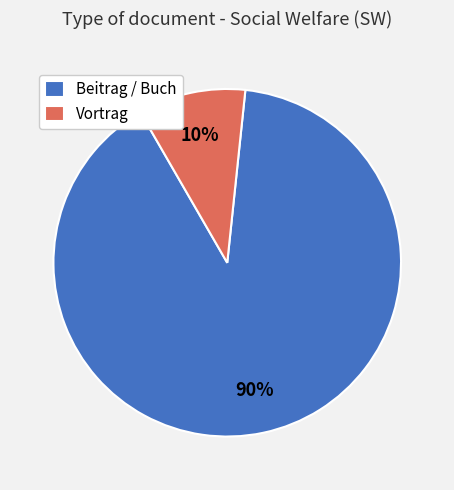

Between Beitrag / Buch and Vortrag, which is larger?

Beitrag / Buch